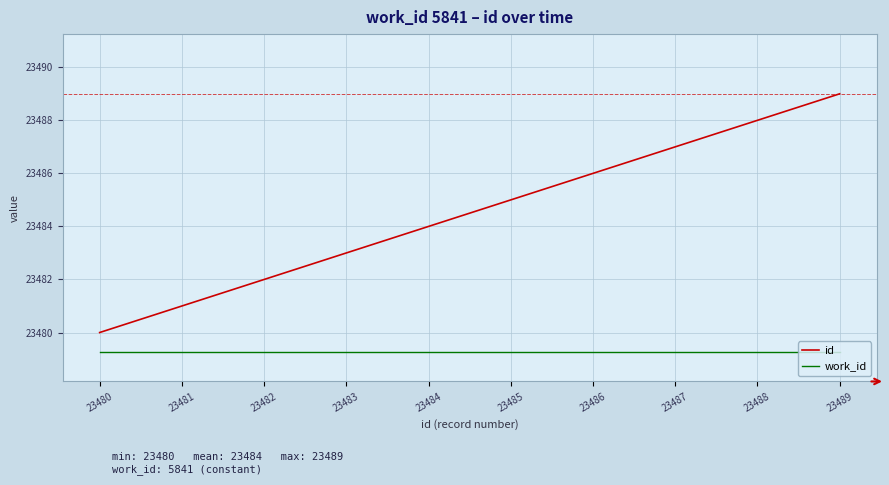

What is the total value across all series at 23482?

46961.3